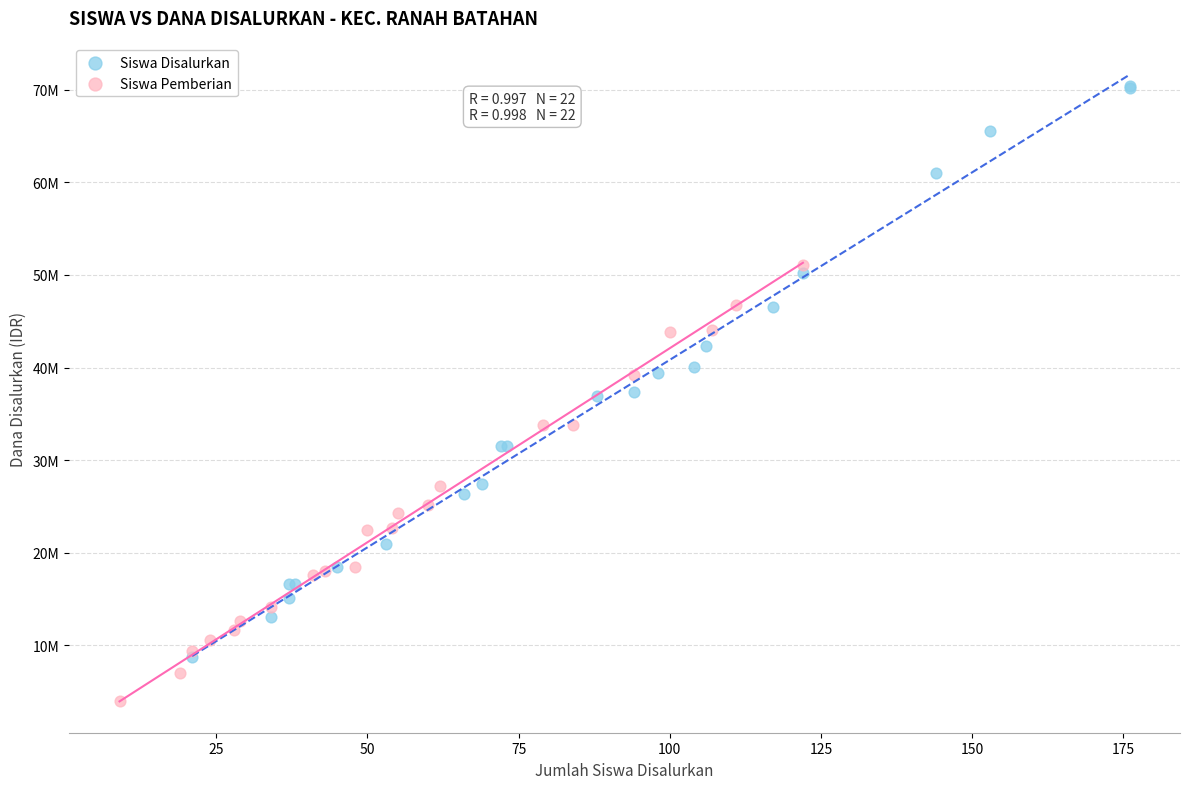

What are all the series names shown in the legend?

Siswa Disalurkan, Siswa Pemberian